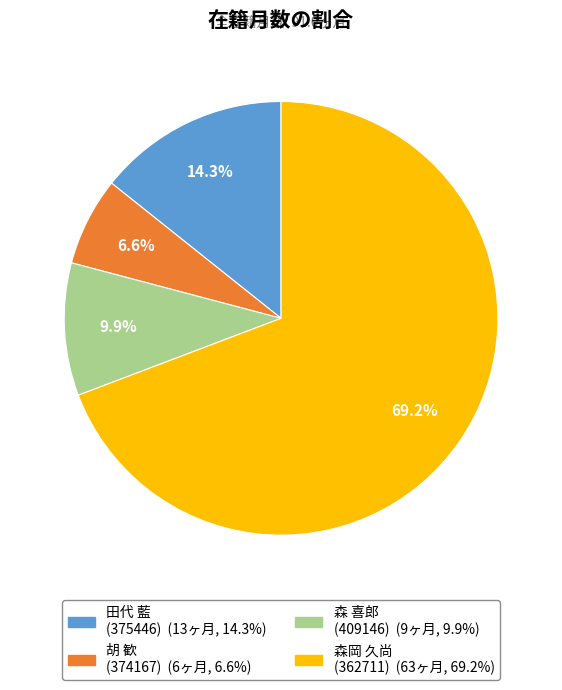

Combined, do 森 喜郎 (409146) and 森岡 久尚 (362711) account for over 50%?

Yes